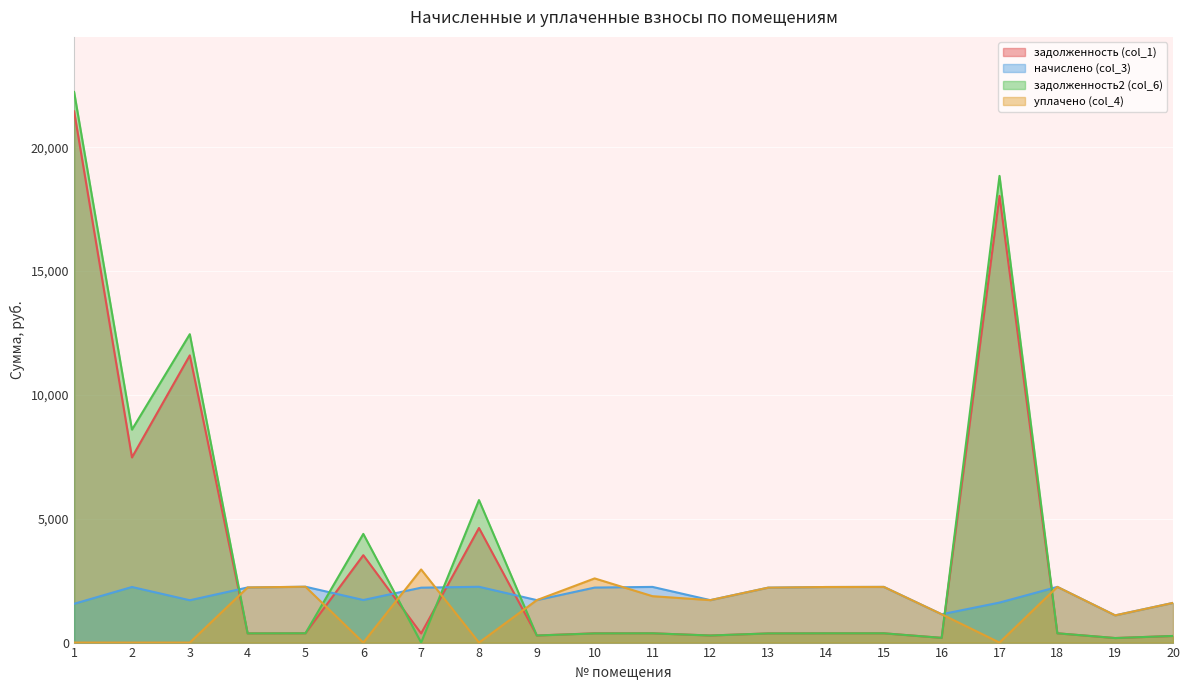

At which label does уплачено (col_4) first exceed 1713?

4